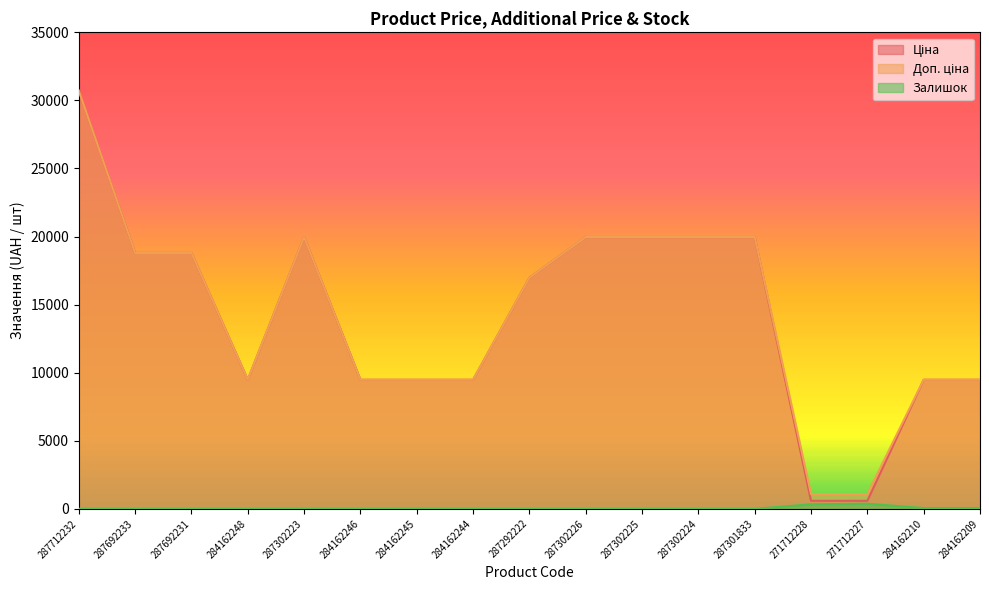

At how many categories does at least one series exceed 23500?

1